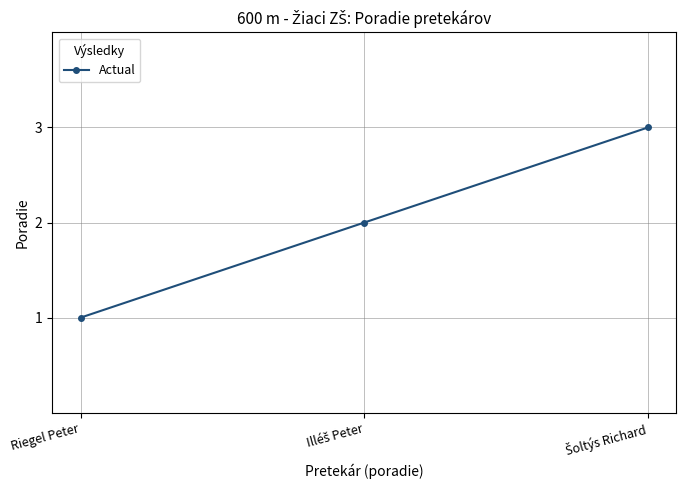

What is the minimum value shown in the chart?

1